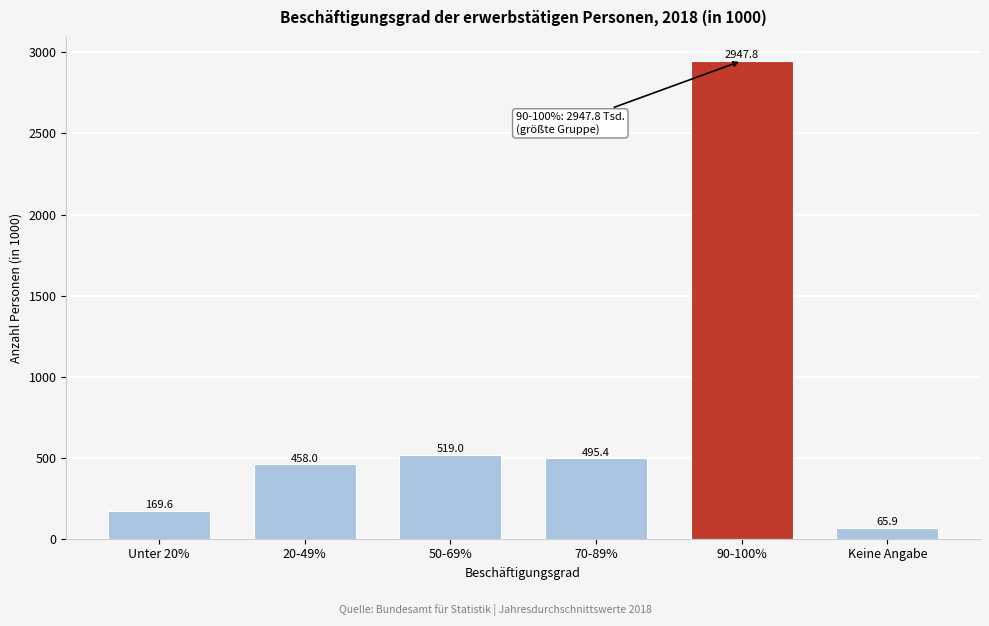

Reading left to right, list all the values displayed in this chart.

Unter 20%=169.6	20-49%=458.0	50-69%=519.0	70-89%=495.4	90-100%=2947.8	Keine Angabe=65.9